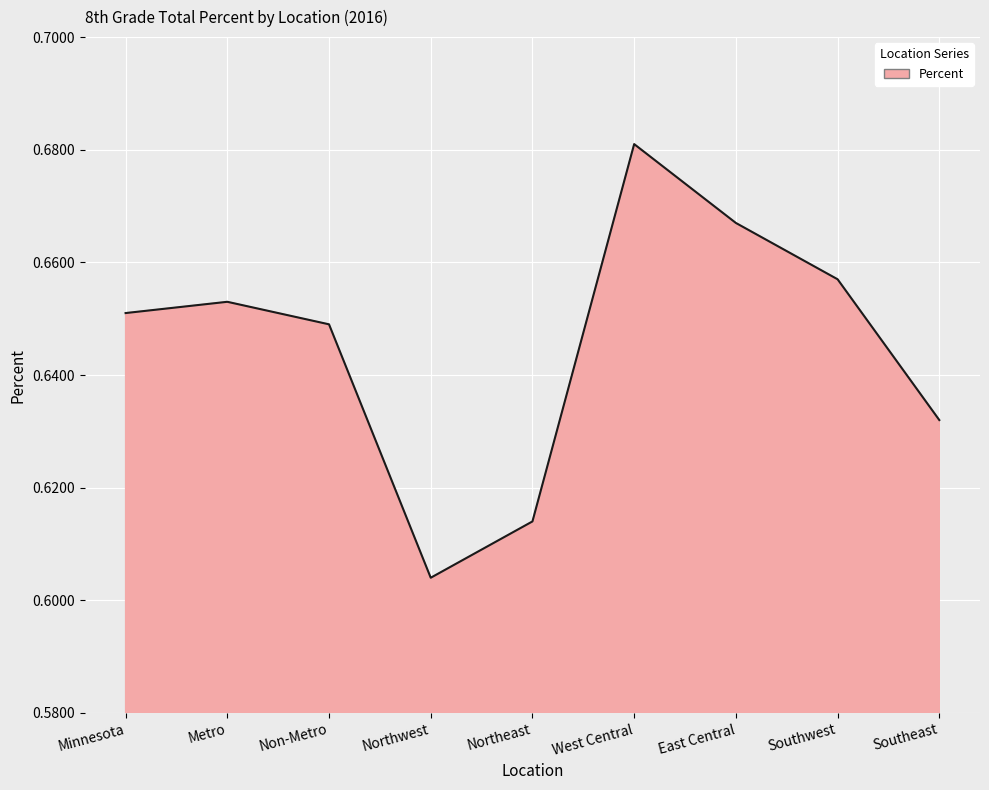

Rank the categories by value from lowest to highest.

Northwest, Northeast, Southeast, Non-Metro, Minnesota, Metro, Southwest, East Central, West Central